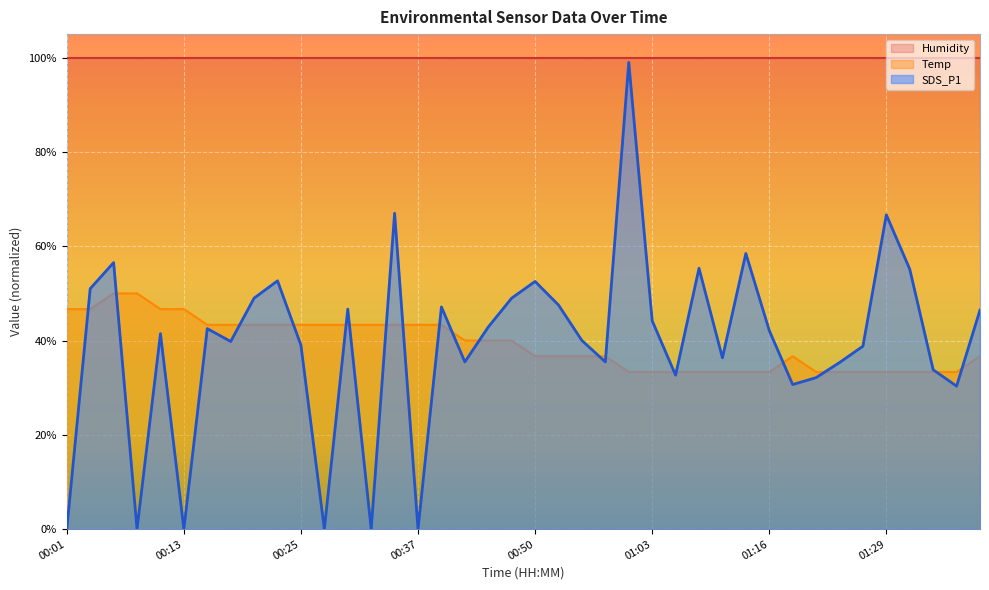

At how many categories does at least one series exceed 74?

40